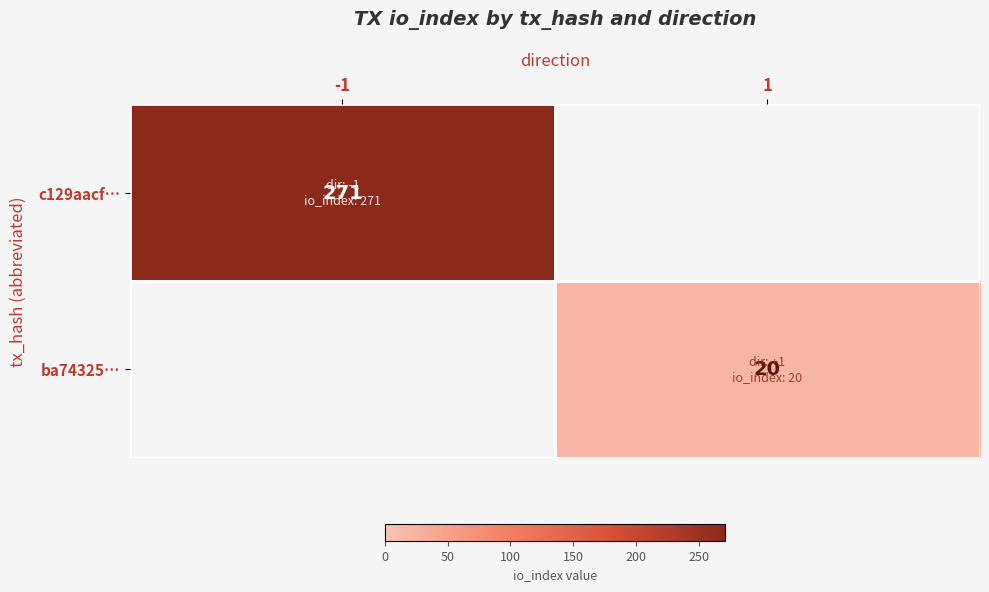

Is the value of ba74325… at 1 greater than the value of c129aacf… at -1?

No